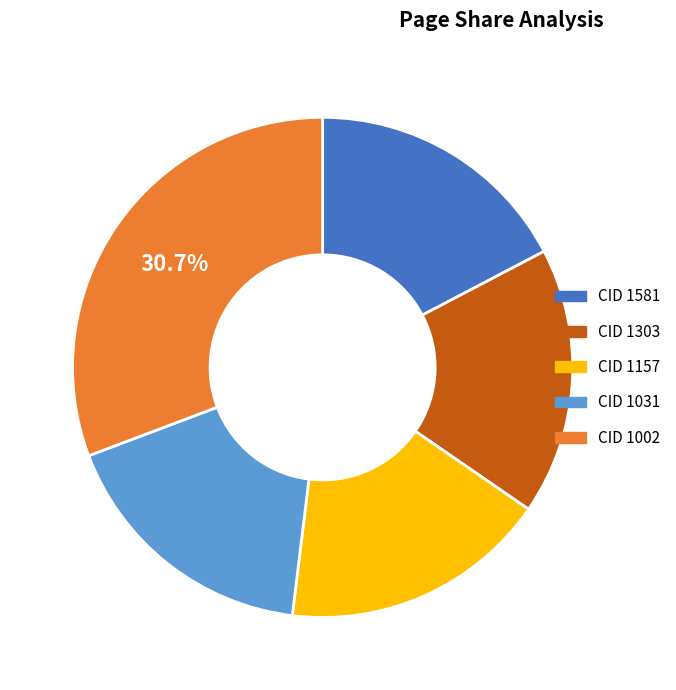

The CID 1002 slice represents 31% of the pie. True or false?

True